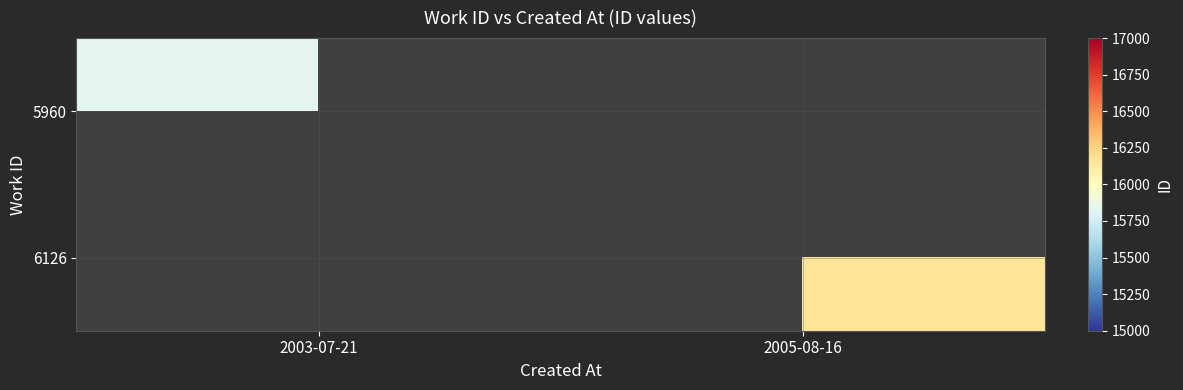

True or false: 6126 has a value of 27117.1 at 2005-08-16.

False